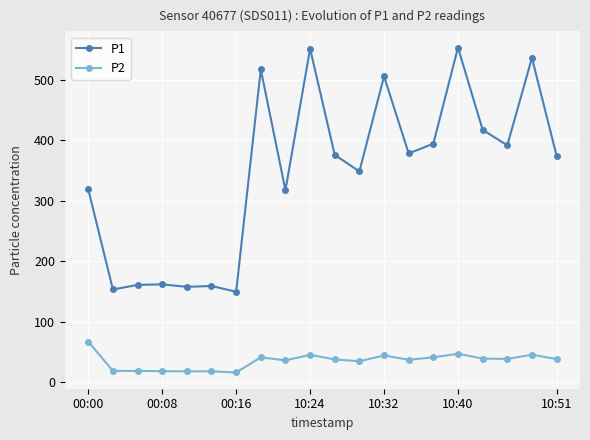

How many values in the P1 series are below 375?

10